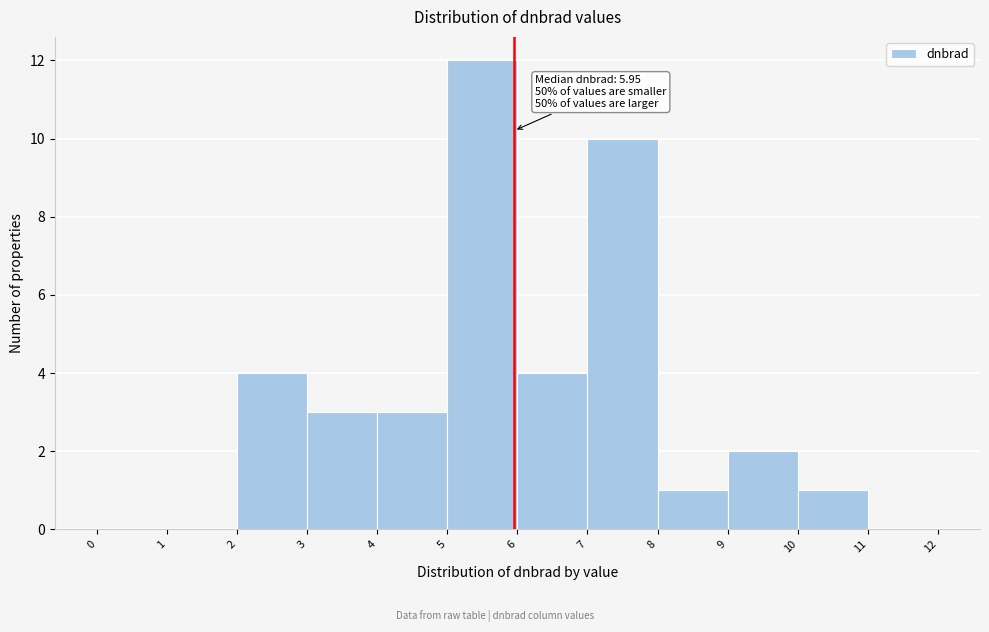

Which range on the x-axis has the tallest bar?

5 to 6